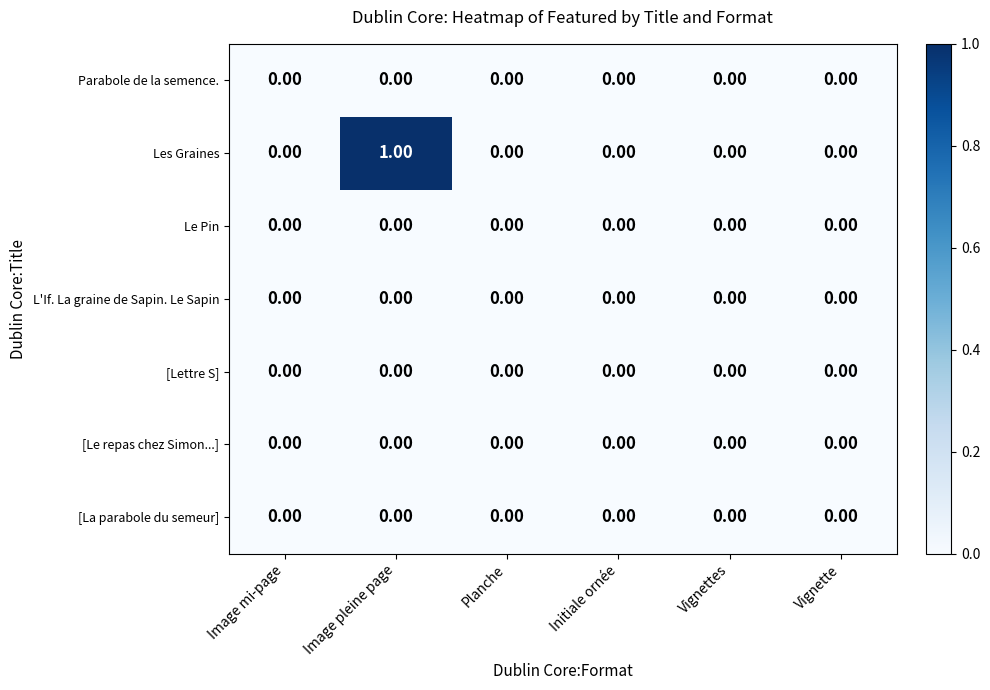

Which label corresponds to the largest value in the chart?

Image pleine page